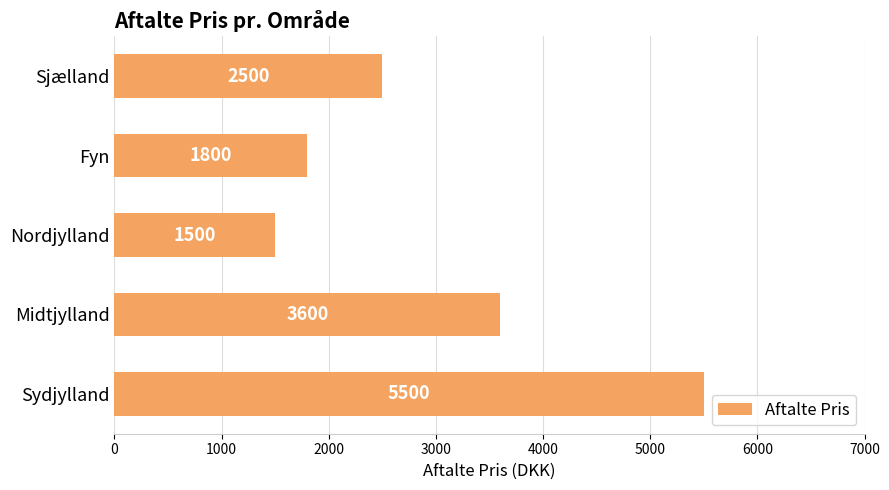

What is the average value?

2980